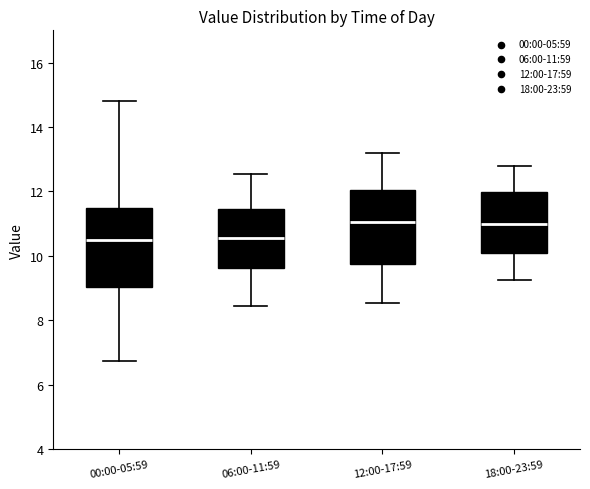

Reading left to right, transcribe this box plot: for each box, give where its median line is, the range the box spans, and where its two whiskers end, as read against the y-axis. The values are not printed on the chart, so give them approximately, as read against the axis.

00:00-05:59: median 10.4, box 9.0 to 11.4, whiskers 6.8 to 14.8
06:00-11:59: median 10.6, box 9.6 to 11.4, whiskers 8.4 to 12.6
12:00-17:59: median 11.0, box 9.8 to 12.0, whiskers 8.6 to 13.2
18:00-23:59: median 11.0, box 10.2 to 12.0, whiskers 9.2 to 12.8